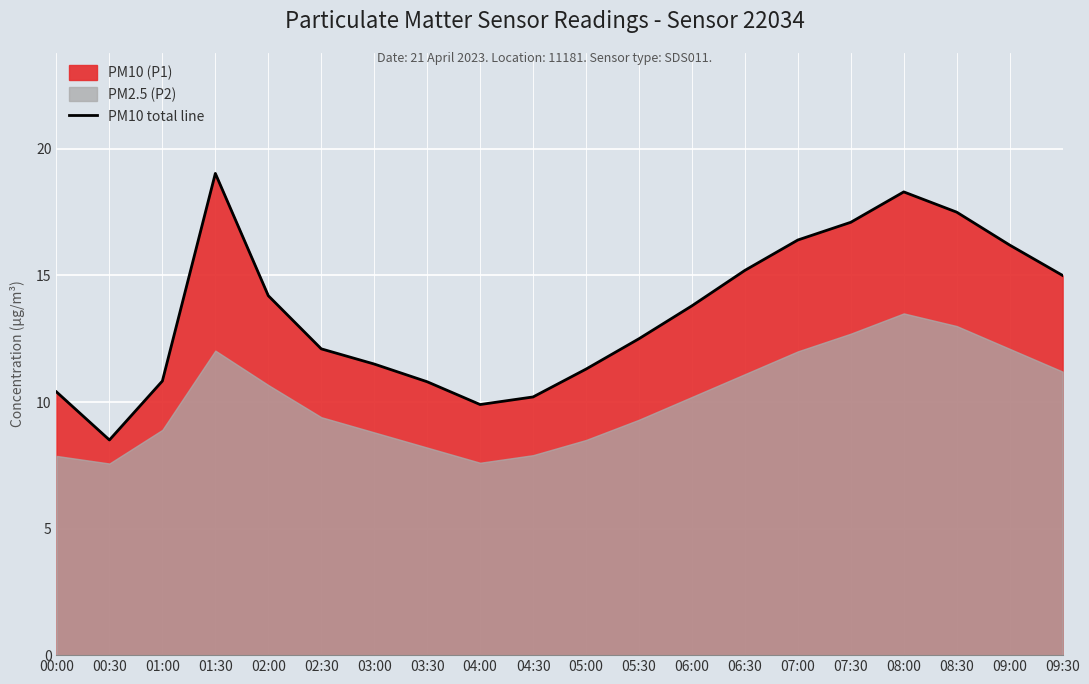

The value at 09:30 is 23.3. True or false?

False